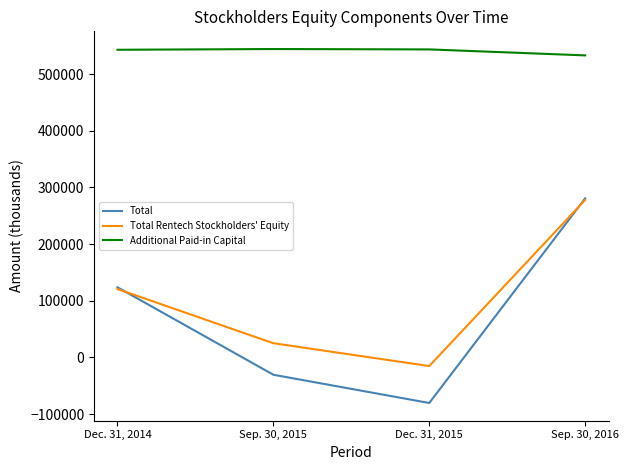

Which series ends up on top after the final intersection of Total and Total Rentech Stockholders' Equity?

Total